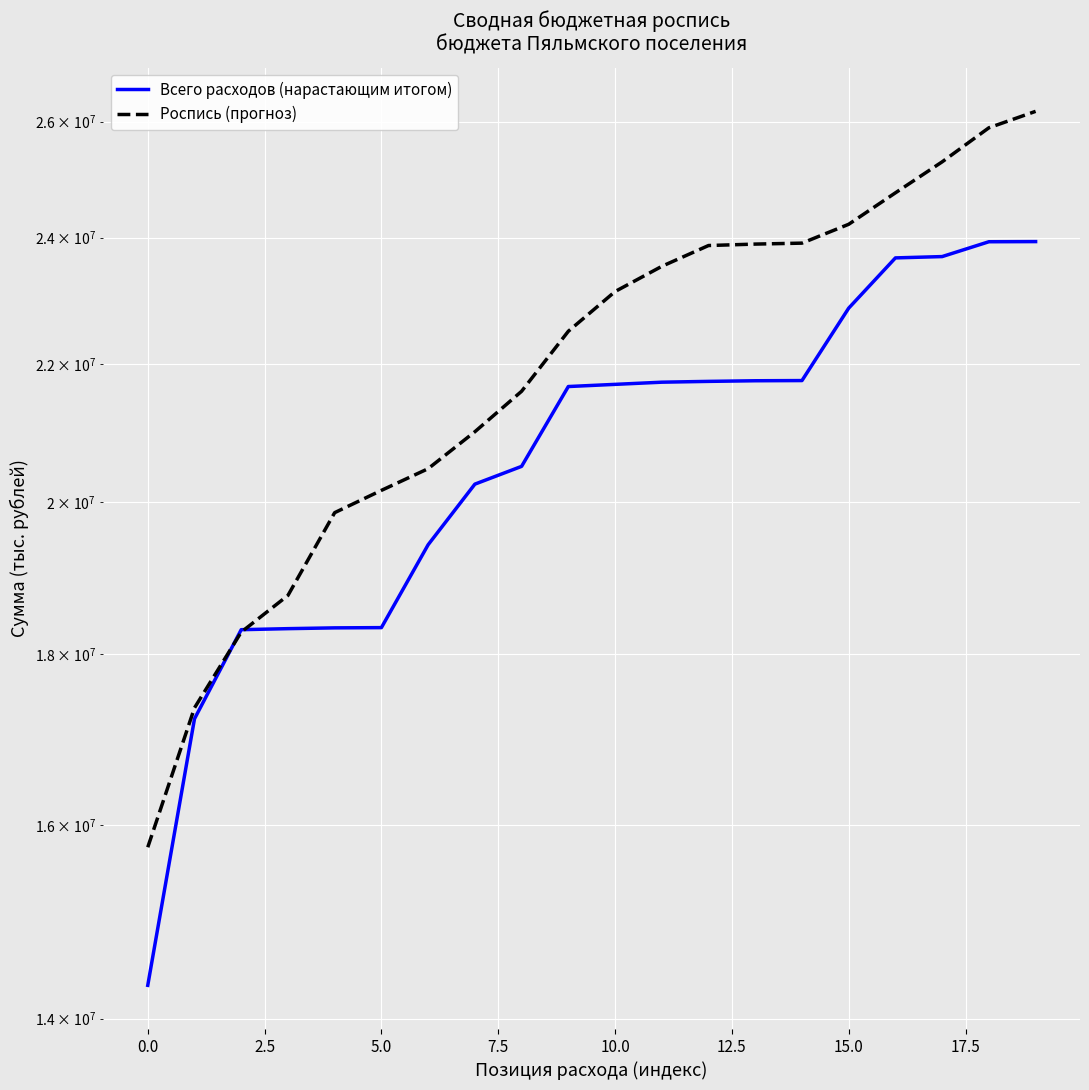

How many data points in Всего расходов (нарастающим итогом) are less than 21689375?

10